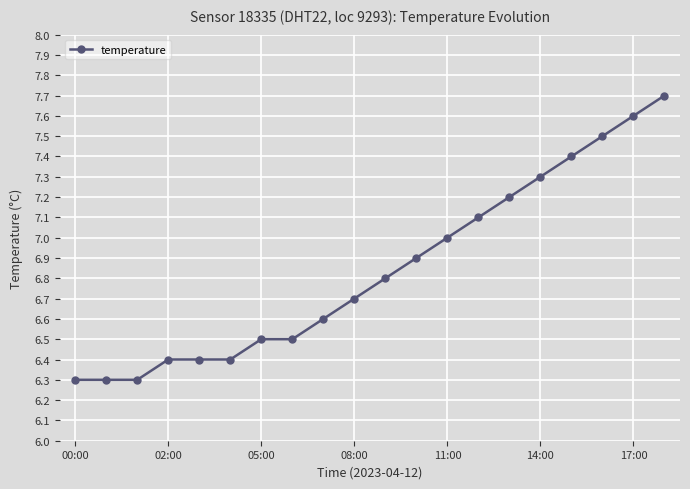

What is the sum of all values?

136.9